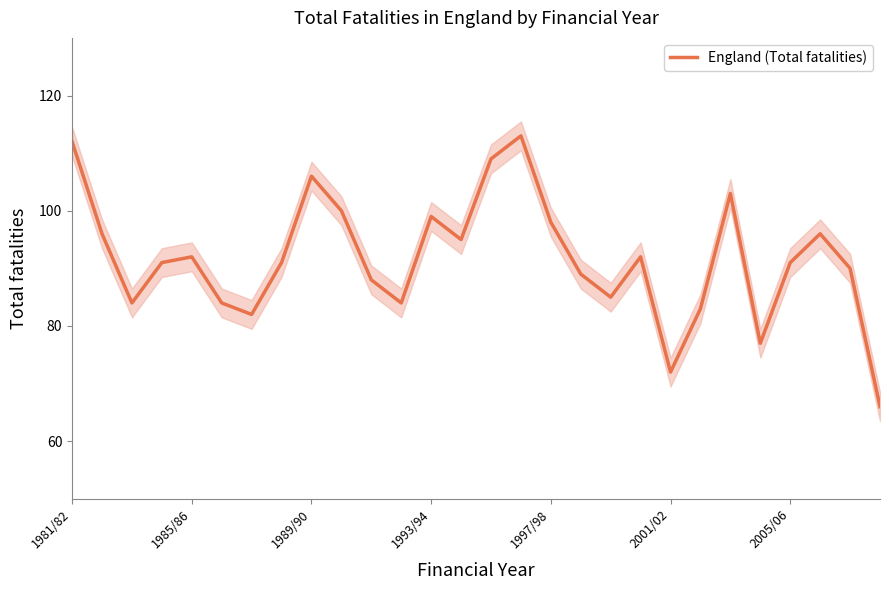

At which category does the chart reach its minimum across all series?

27